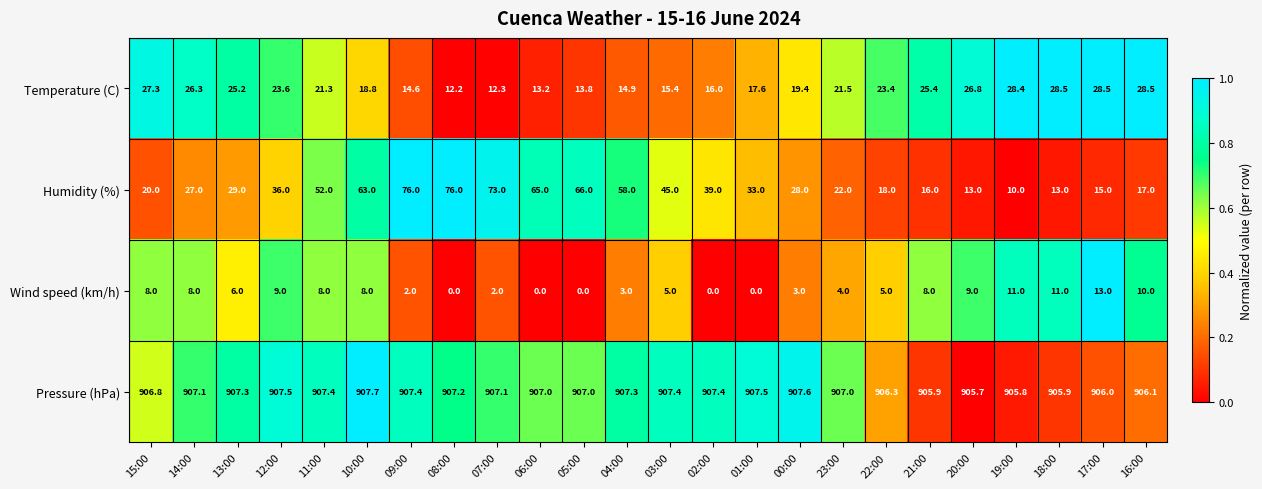

At how many categories does at least one series exceed 0?

24